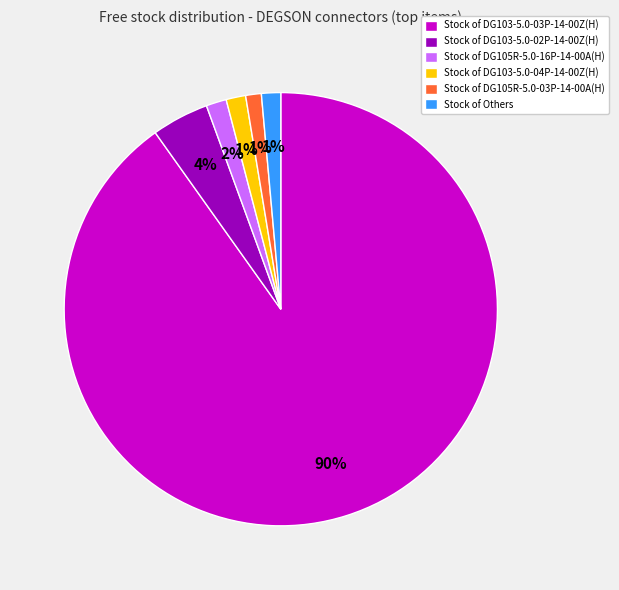

To the nearest percent, what portion does Stock of DG105R-5.0-03P-14-00A(H) represent?

1%